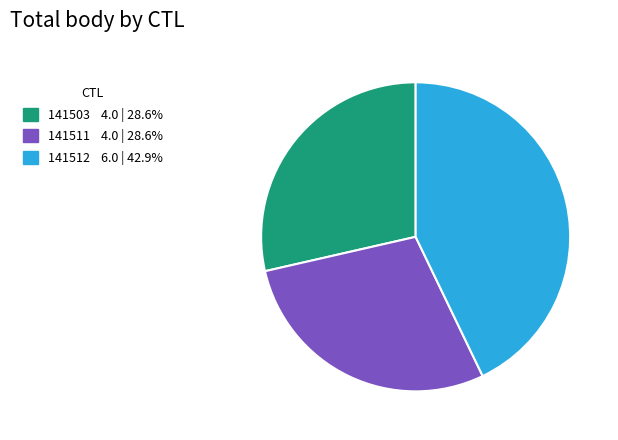

Does 141503 represent more than half of the total?

No